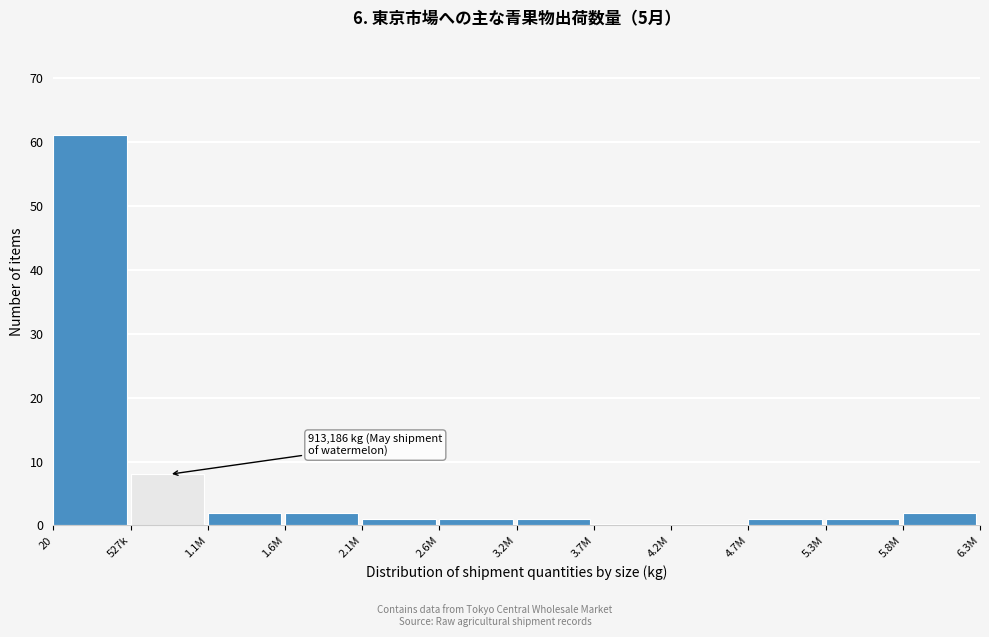

Reading left to right, transcribe all the data shown in this chart.

20=61	527k=8	1.1M=2	1.6M=2	2.1M=1	2.6M=1	3.2M=1	3.7M=0	4.2M=0	4.7M=1	5.3M=1	5.8M=2